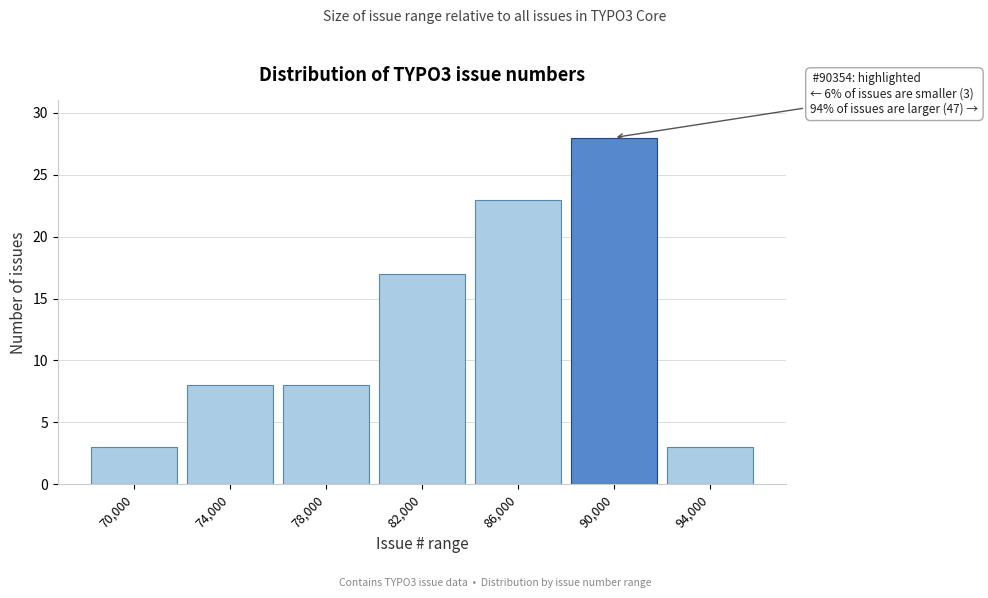

Reading left to right, transcribe all the data shown in this chart.

70,000=3	74,000=8	78,000=8	82,000=17	86,000=23	90,000=28	94,000=3